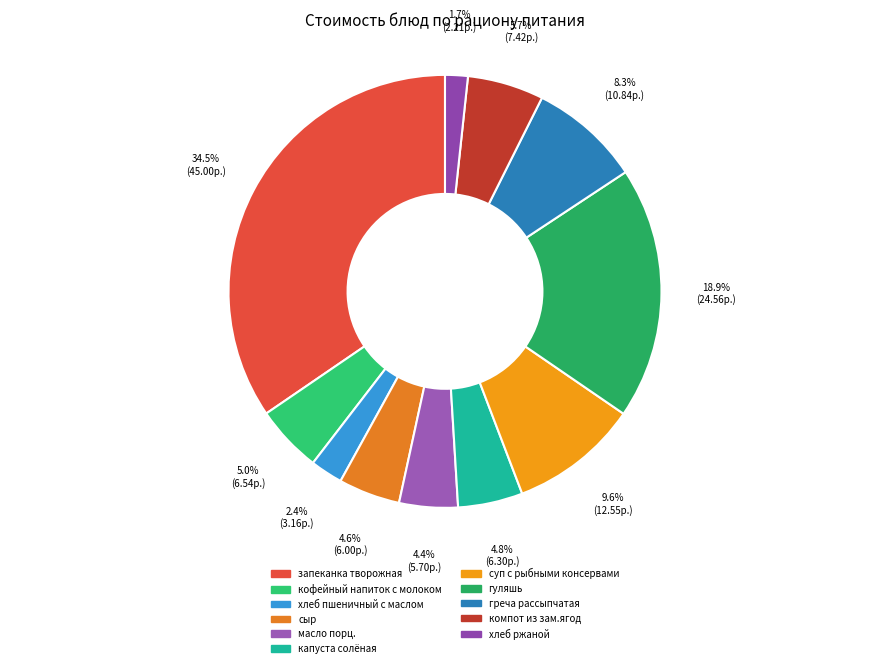

To the nearest percent, what portion does хлеб ржаной represent?

2%